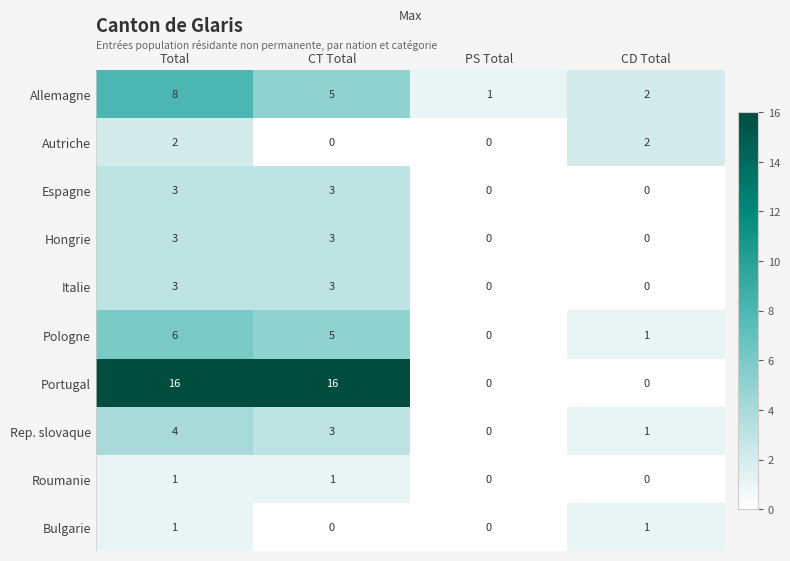

What is the sum of the Rep. slovaque values at CT Total and Total?

7